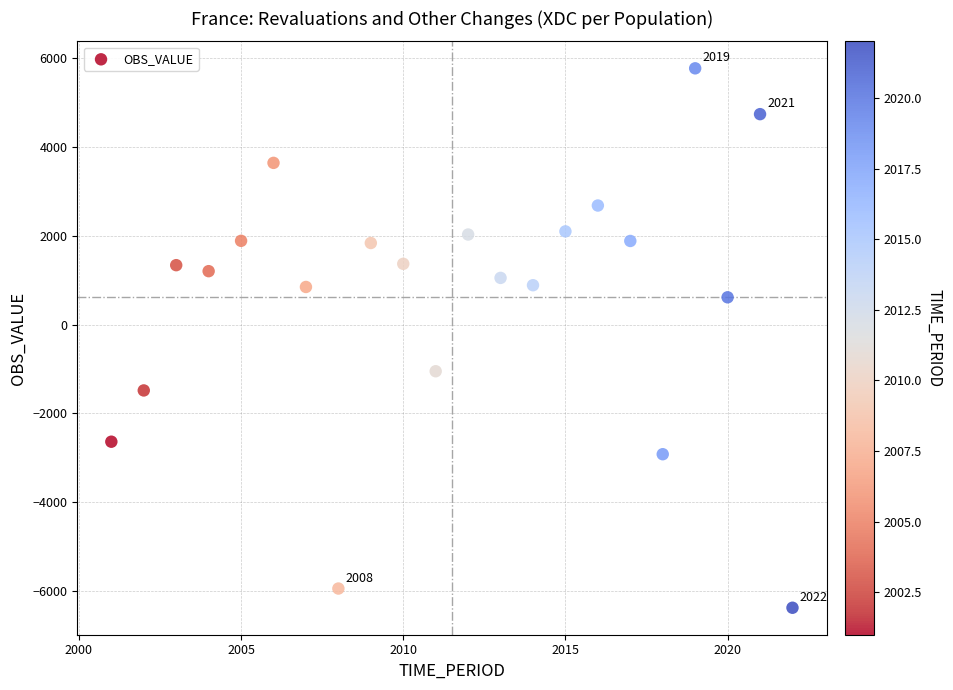

What Y value in the scatter plot is closest to -303?

-1050.5